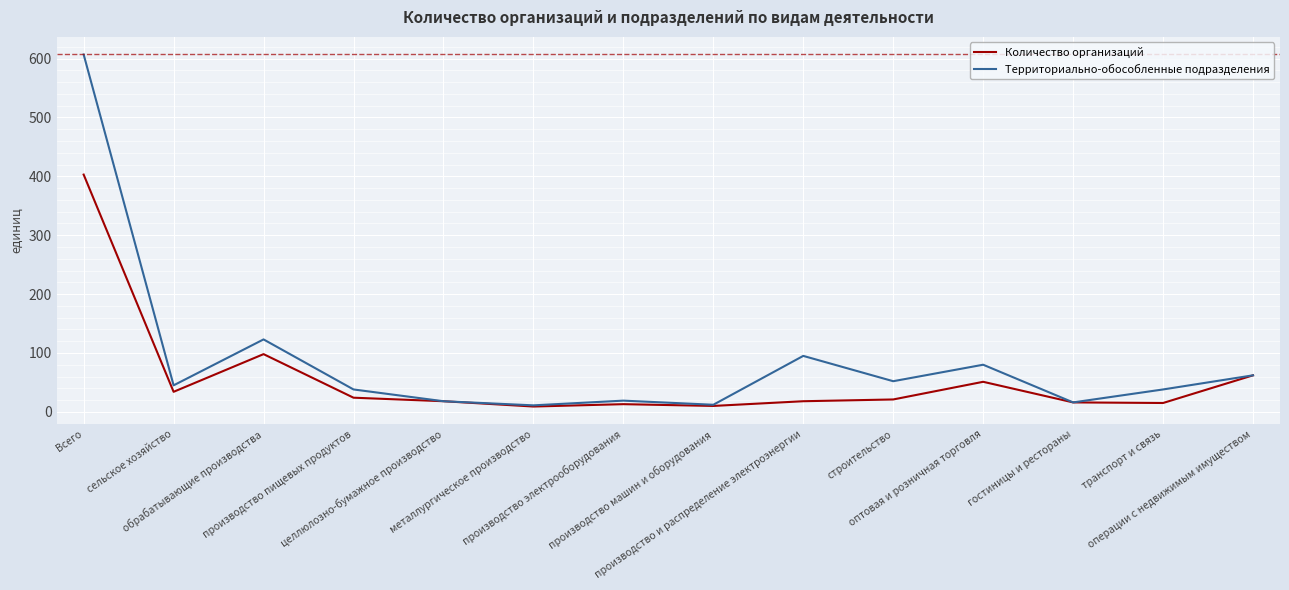

Which series has the largest total across all categories?

Территориально-обособленные подразделения